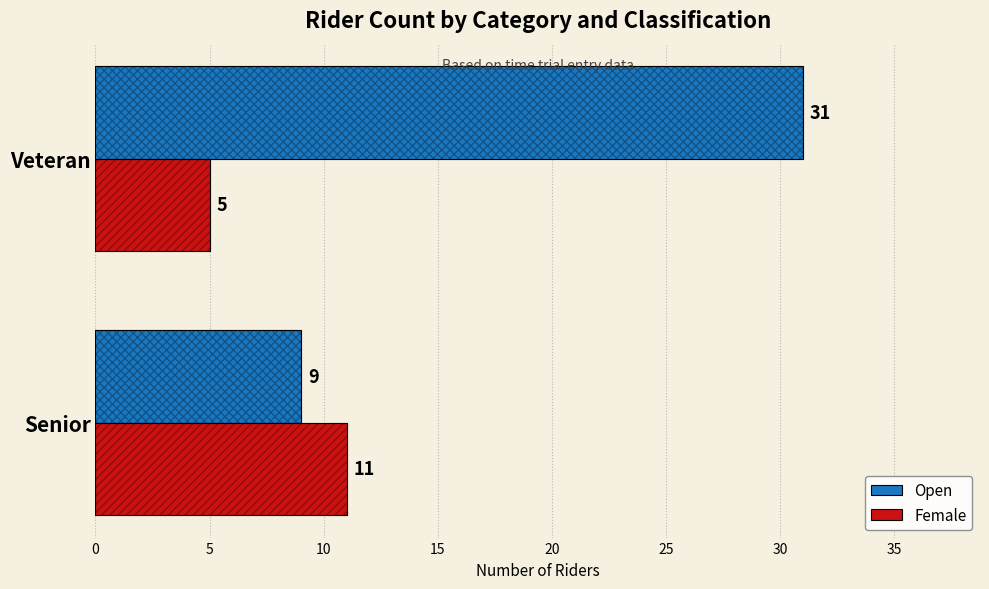

List the series in order of their overall mean, lowest first.

Female, Open